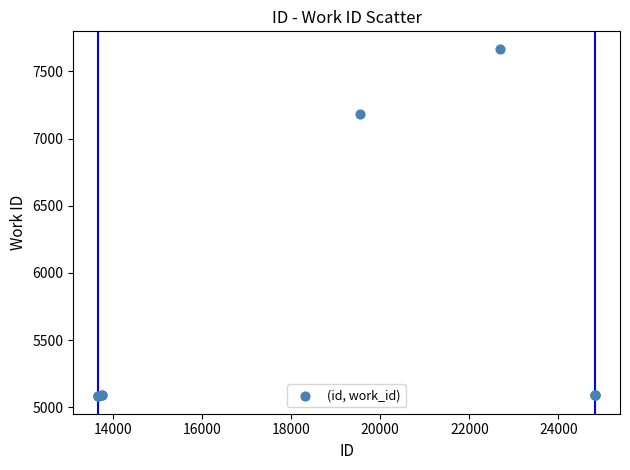

What Y value in the scatter plot is closest to 6375?

7182